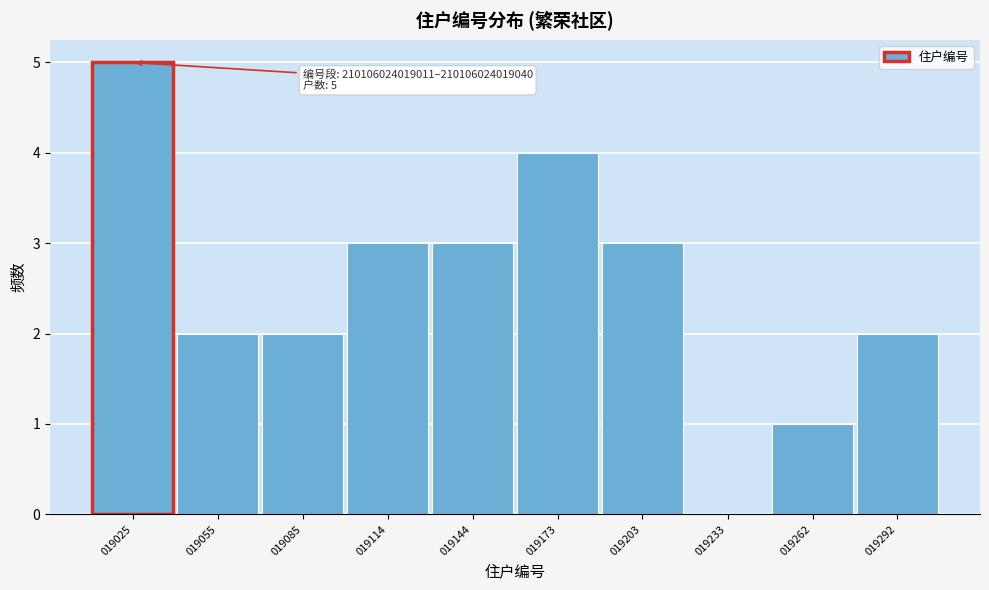

Reading left to right, transcribe all the data shown in this chart.

019025=5	019055=2	019085=2	019114=3	019144=3	019173=4	019203=3	019233=0	019262=1	019292=2